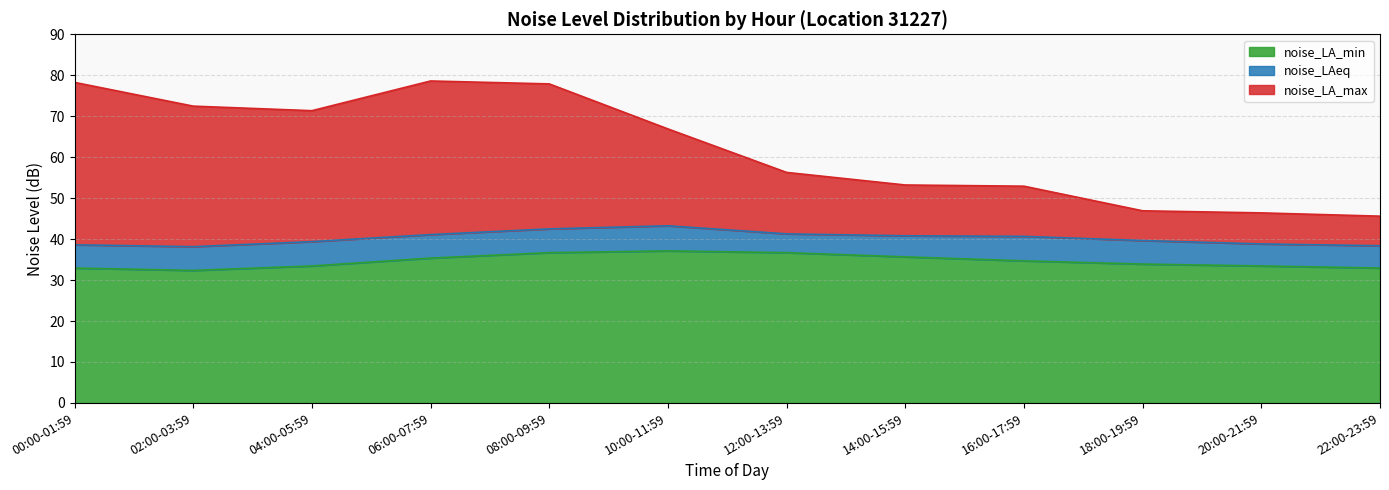

Between 04:00-05:59 and 06:00-07:59, which is larger?

06:00-07:59